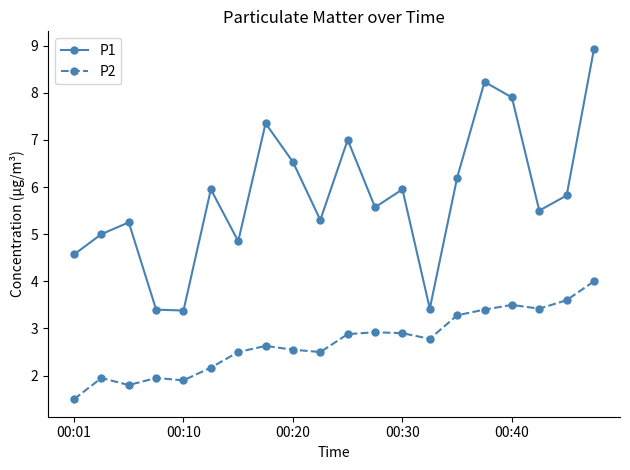

Rank the series by their maximum value, from highest to lowest.

P1, P2